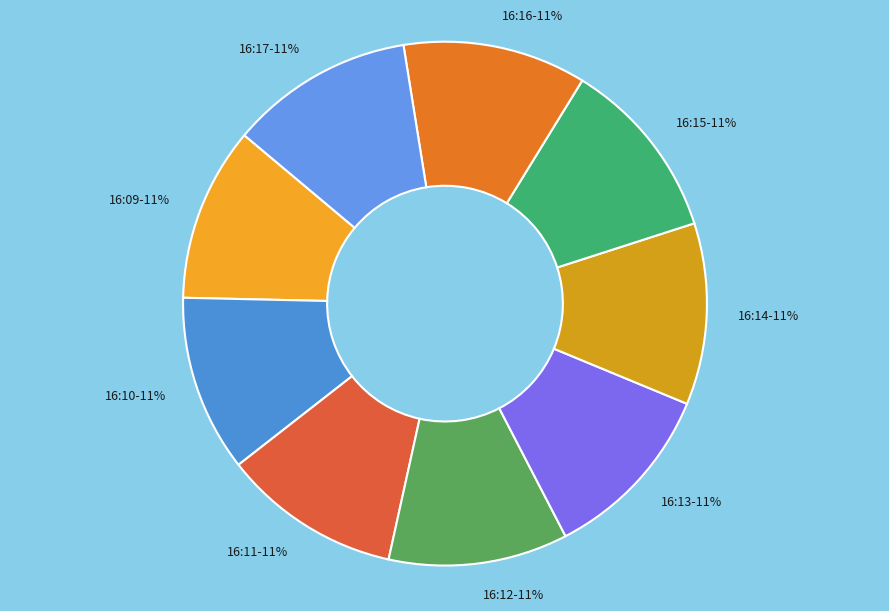

Combined, do 16:11-11% and 16:13-11% account for over 50%?

No